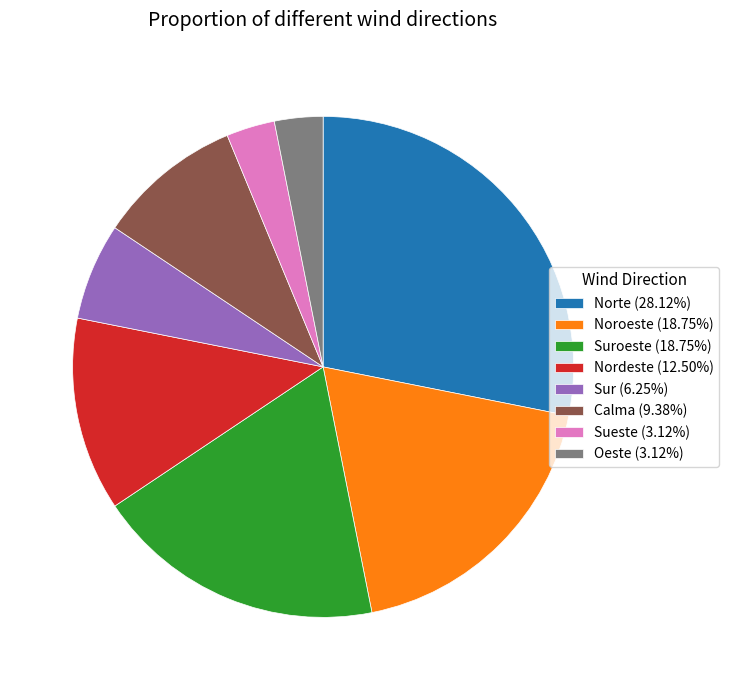

Does any single category account for the majority?

No